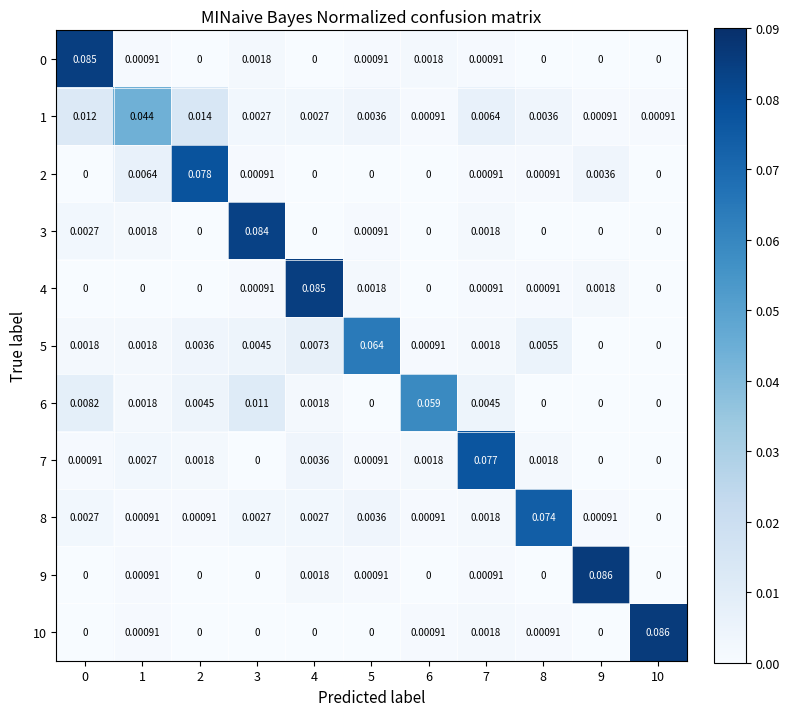

Is the value of 2 at 10 greater than the value of 8 at 9?

No